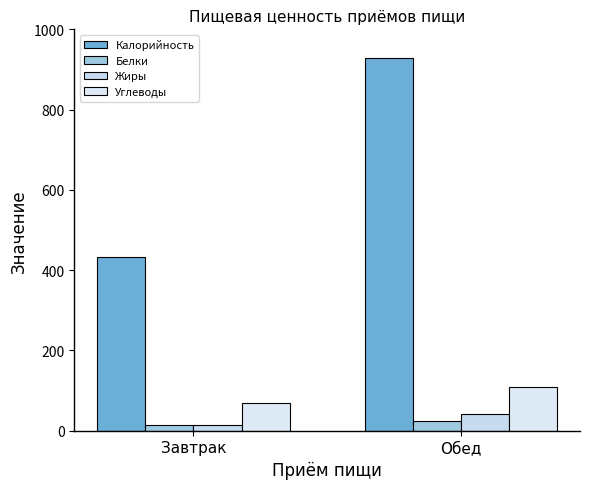

Which series has the largest range (max minus min)?

Калорийность